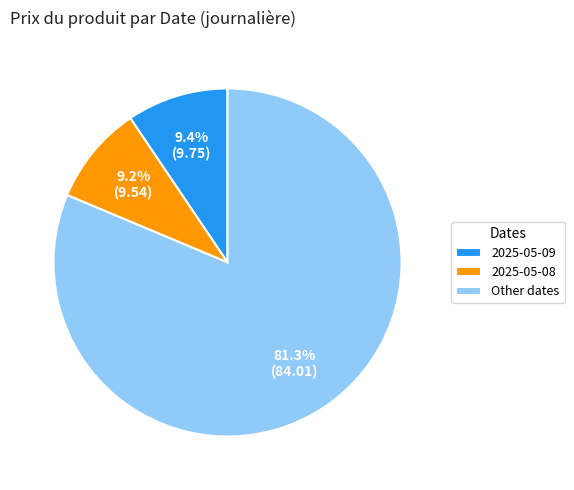

What is the ratio of the value at Other dates to the value at 2025-05-09?

8.6